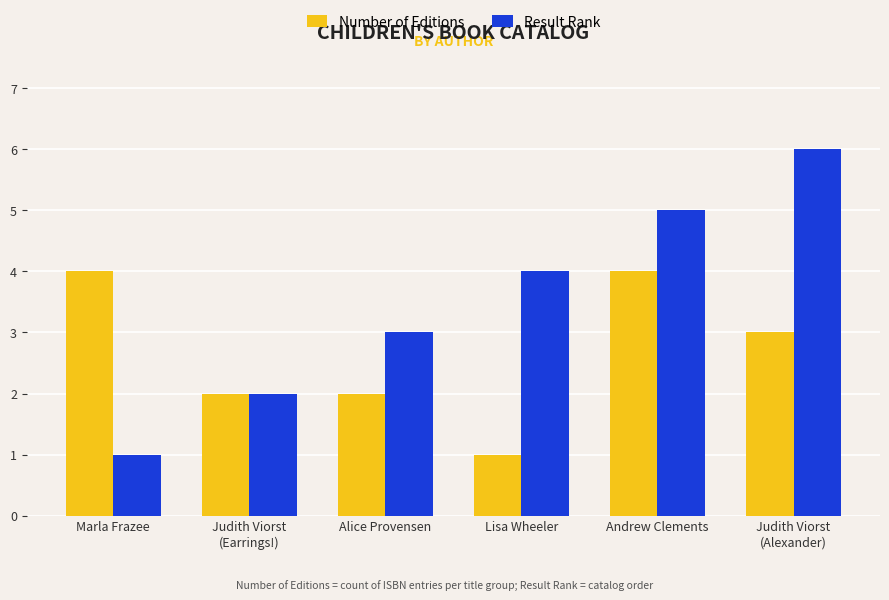

Which series has the widest spread of values?

Result Rank